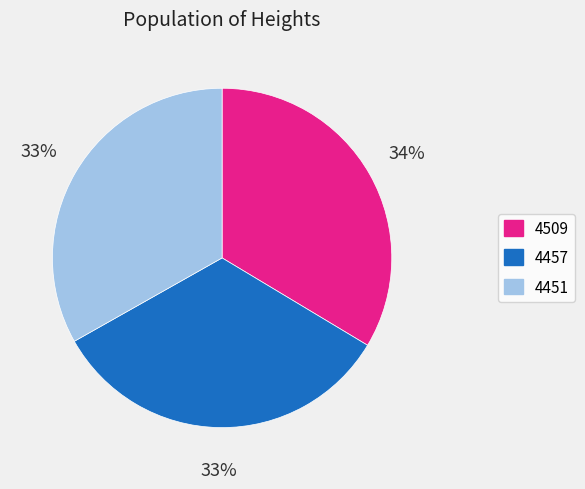

What is the ratio of the value at 4509 to the value at 4451?

1.0